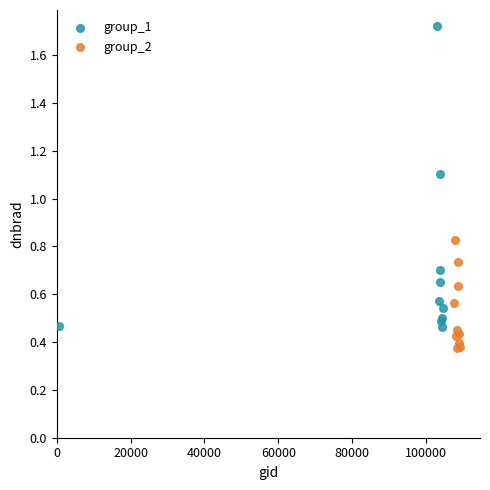

What are all the series names shown in the legend?

group_1, group_2